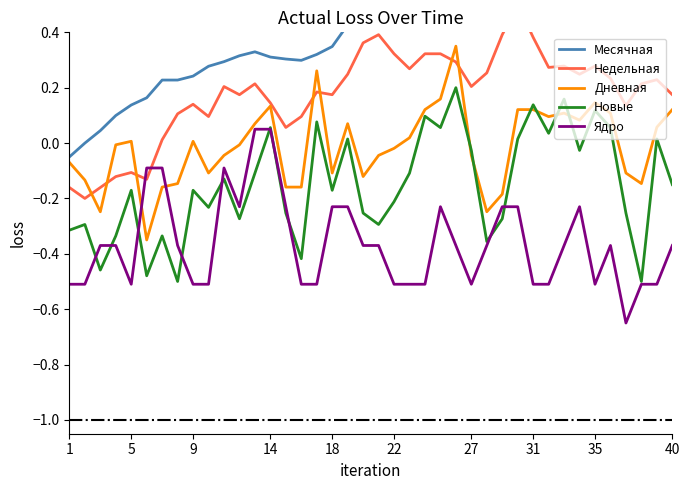

How many positive values does the Новые series have?

13